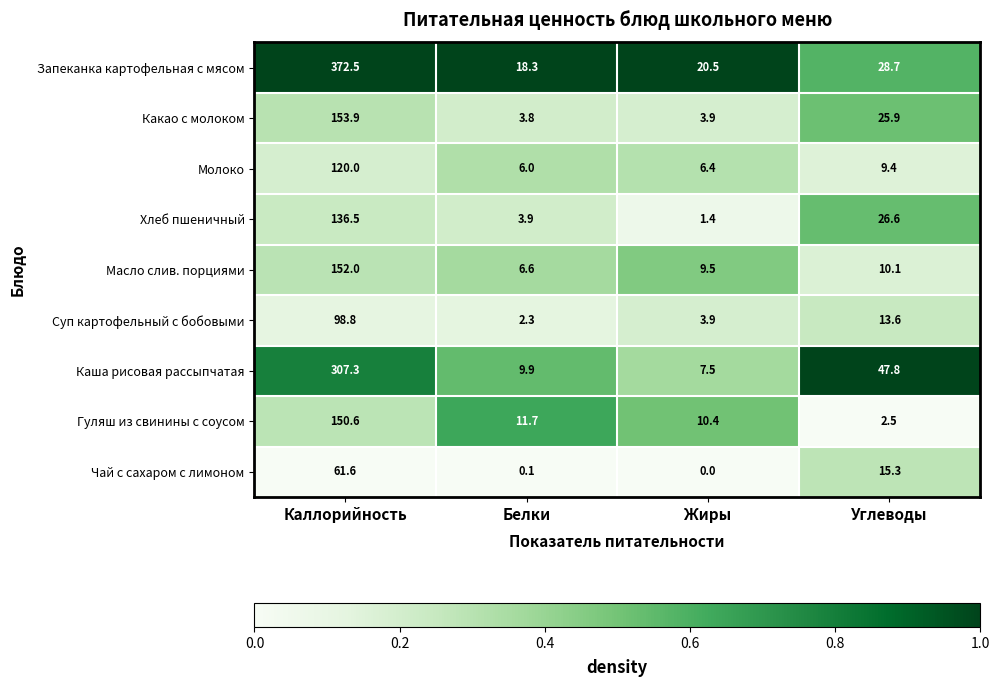

Which category has the lowest value in the Запеканка картофельная с мясом series?

Белки